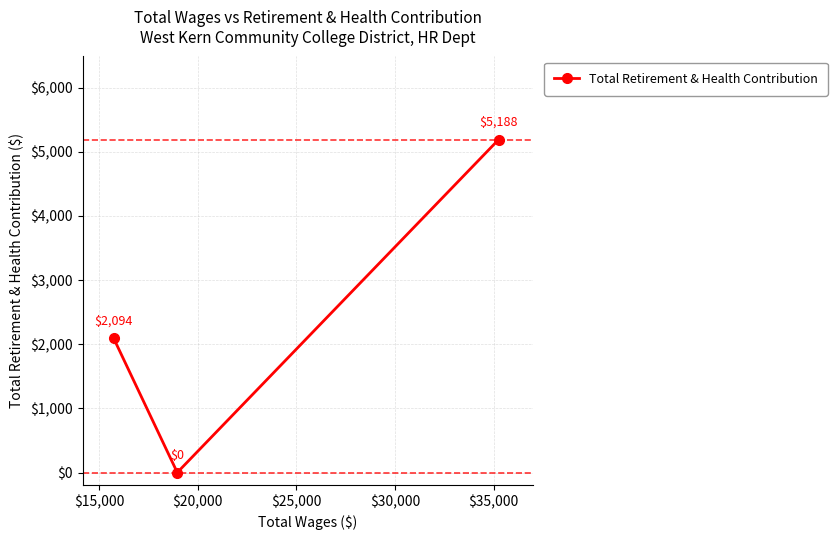

Count the values in the range 0 to 5188.

3